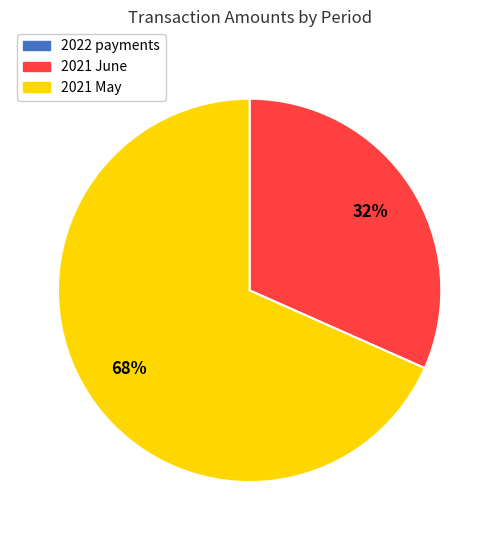

To the nearest percent, what percentage of the pie is 2021 May?

68%